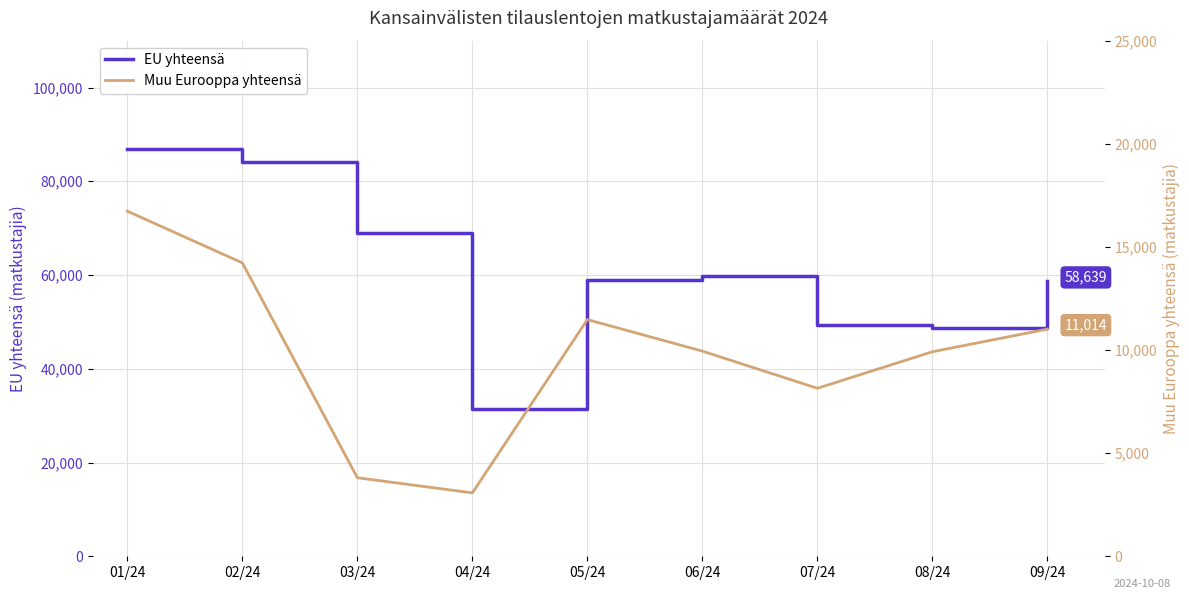

Rank the series by their average value, from lowest to highest.

Muu Eurooppa yhteensä, EU yhteensä